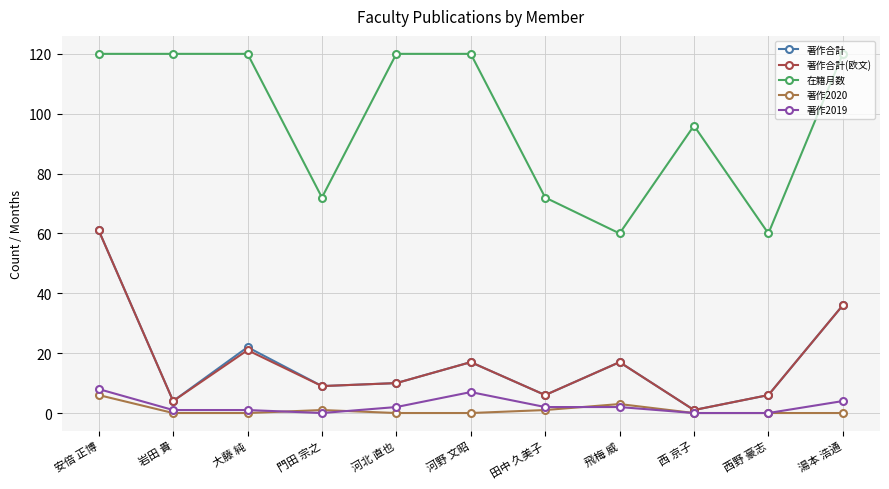

How many lines are shown in the chart?

5